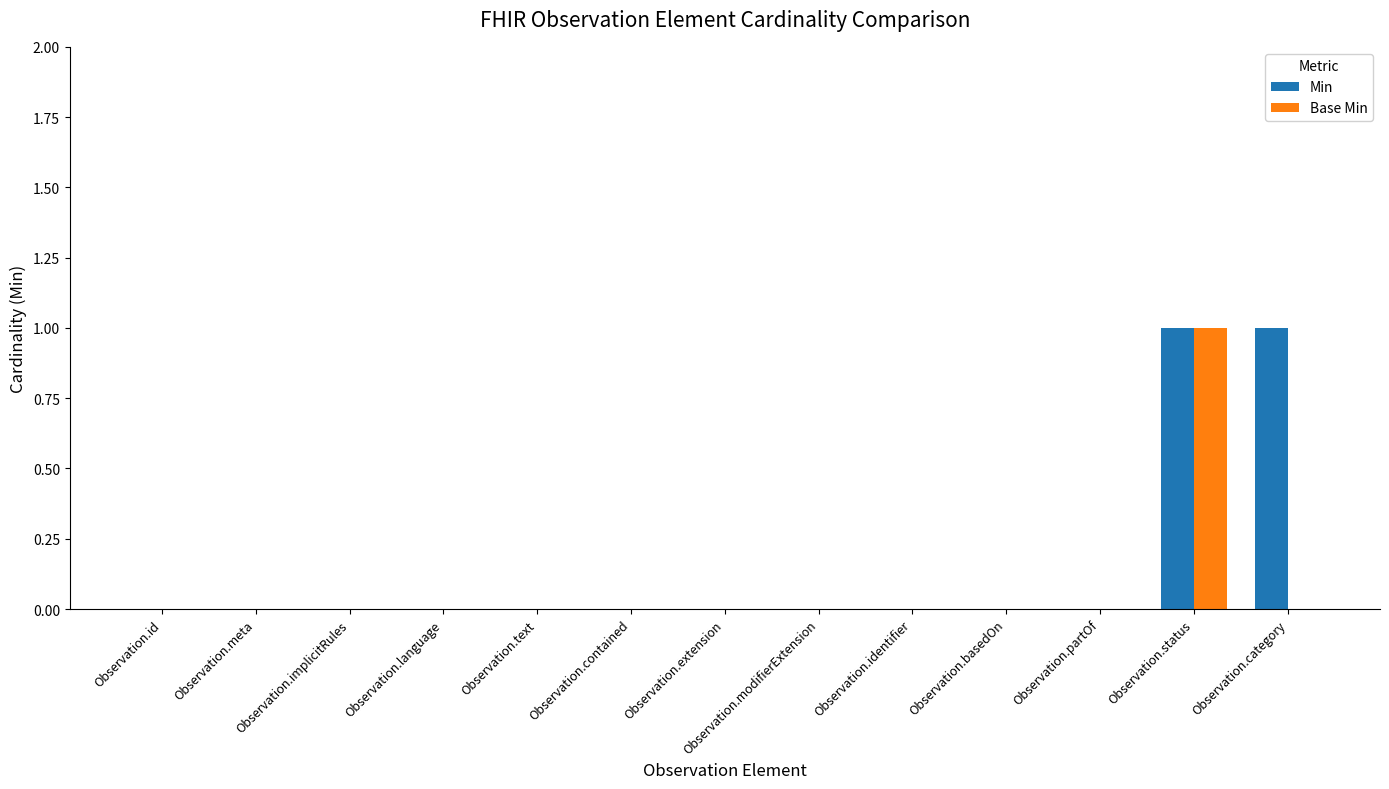

Reading left to right, list all the values displayed in this chart.

Min: 0	0	0	0	0	0	0	0	0	0	0	1	1
Base Min: 0	0	0	0	0	0	0	0	0	0	0	1	0